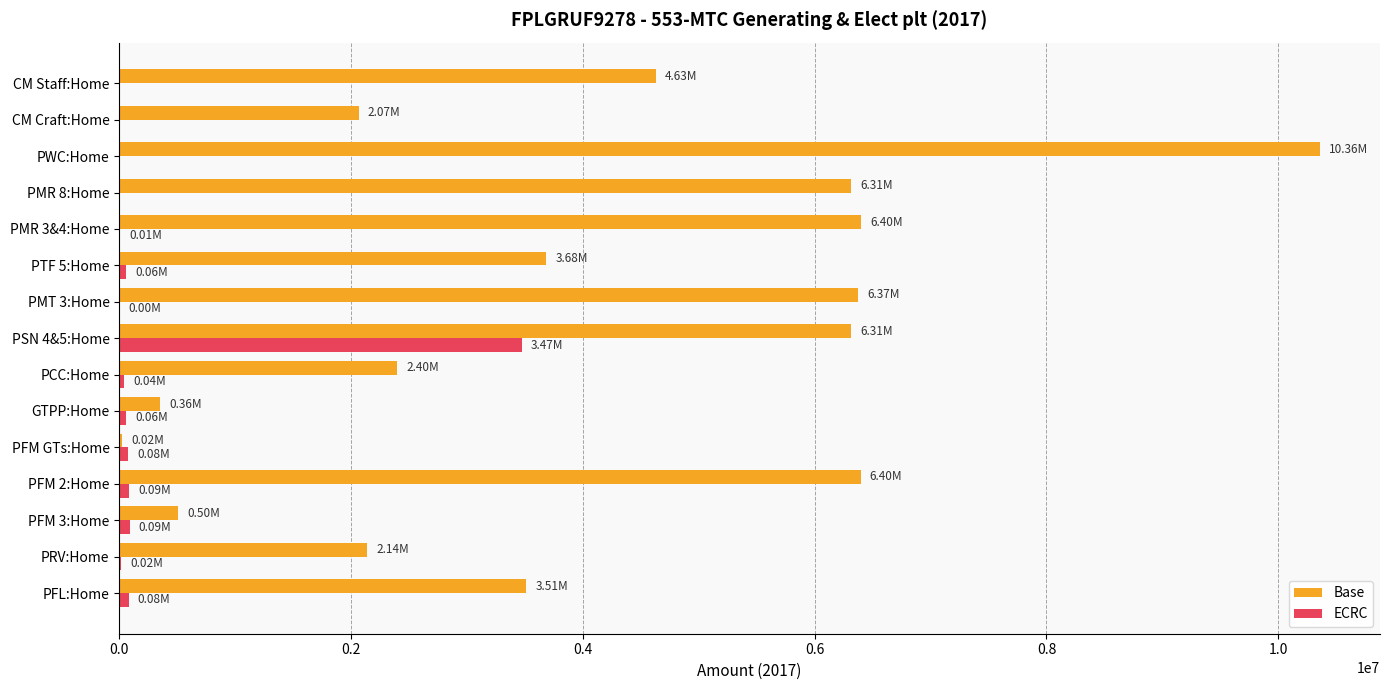

What is the sum of all ECRC values?

3992122.5